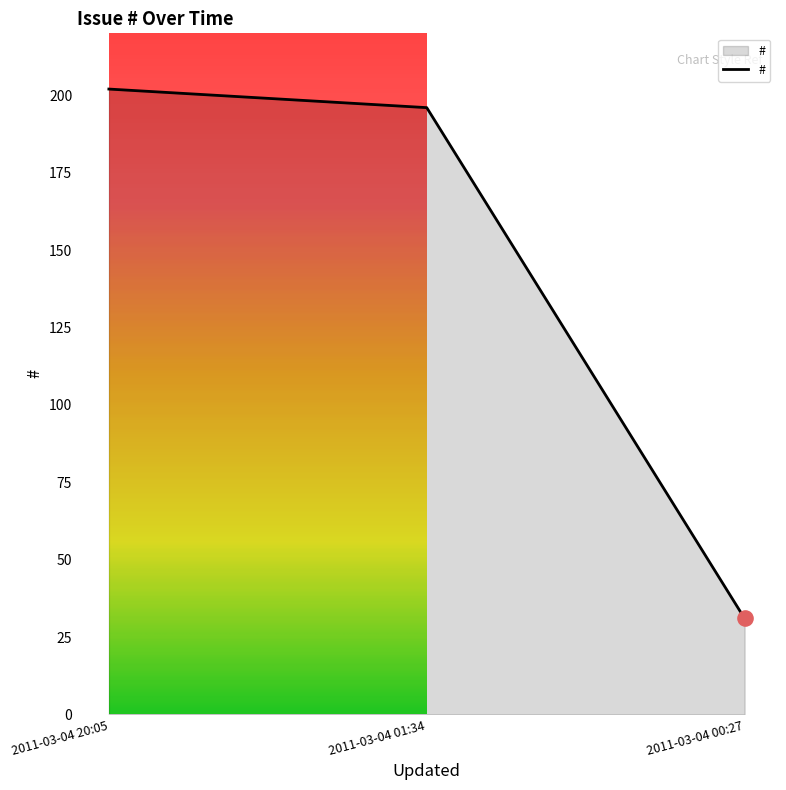

Which has a higher value, 2011-03-04 20:05 or 2011-03-04 00:27?

2011-03-04 20:05